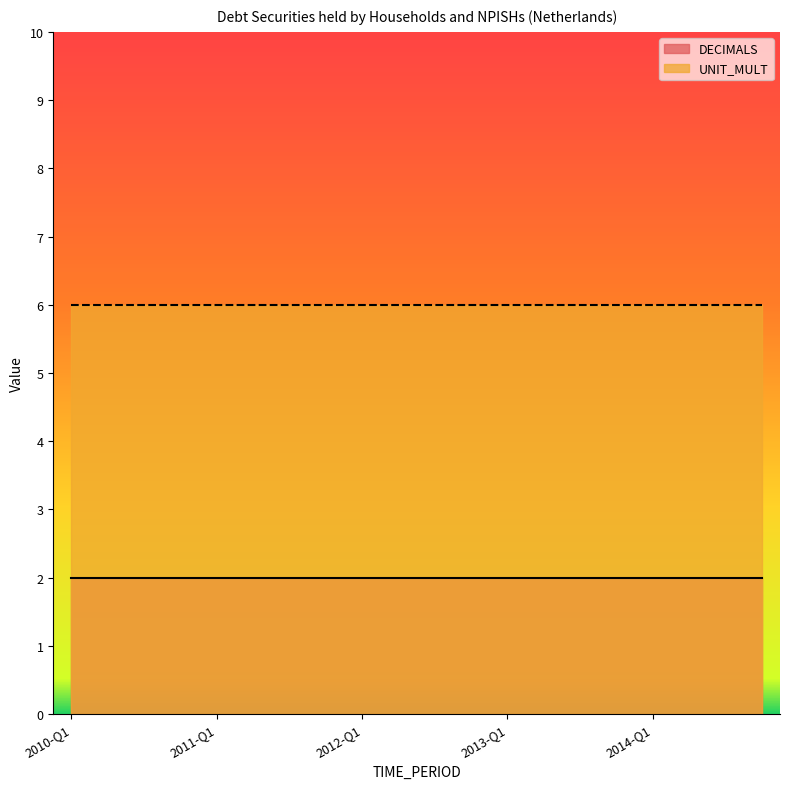

Reading right to left, transcribe all the data shown in this chart.

DECIMALS: 2014-Q4=2	2014-Q3=2	2014-Q2=2	2014-Q1=2	2013-Q4=2	2013-Q3=2	2013-Q2=2	2013-Q1=2	2012-Q4=2	2012-Q3=2	2012-Q2=2	2012-Q1=2	2011-Q4=2	2011-Q3=2	2011-Q2=2	2011-Q1=2	2010-Q4=2	2010-Q3=2	2010-Q2=2	2010-Q1=2
UNIT_MULT: 2014-Q4=6	2014-Q3=6	2014-Q2=6	2014-Q1=6	2013-Q4=6	2013-Q3=6	2013-Q2=6	2013-Q1=6	2012-Q4=6	2012-Q3=6	2012-Q2=6	2012-Q1=6	2011-Q4=6	2011-Q3=6	2011-Q2=6	2011-Q1=6	2010-Q4=6	2010-Q3=6	2010-Q2=6	2010-Q1=6